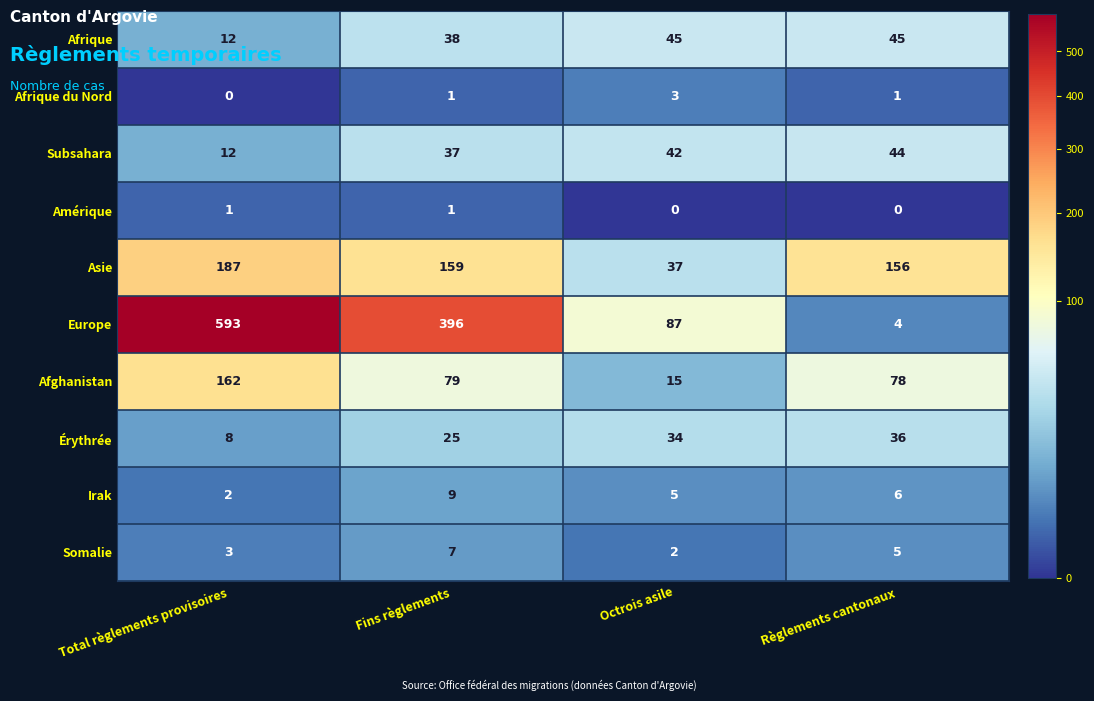

At which label is Irak closest to 5?

Octrois asile